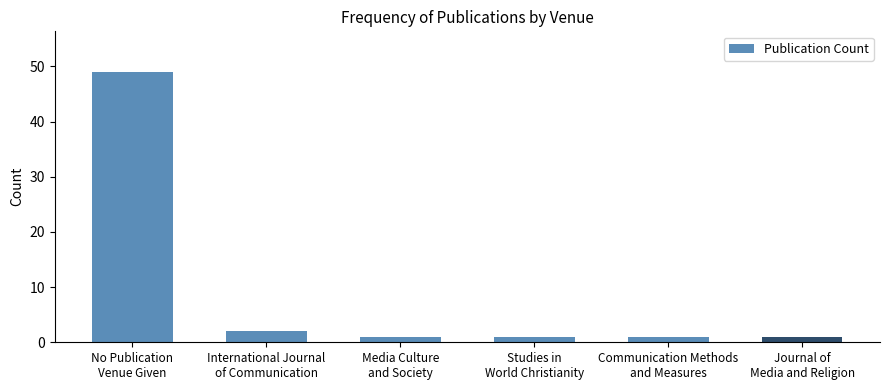

What is the value of the 1st bar from the left?

49